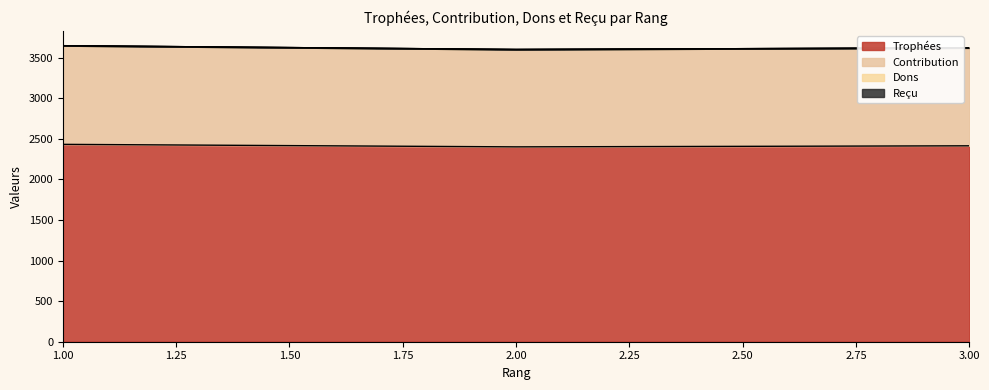

Where does the Trophées series first go above 2414?

1.00